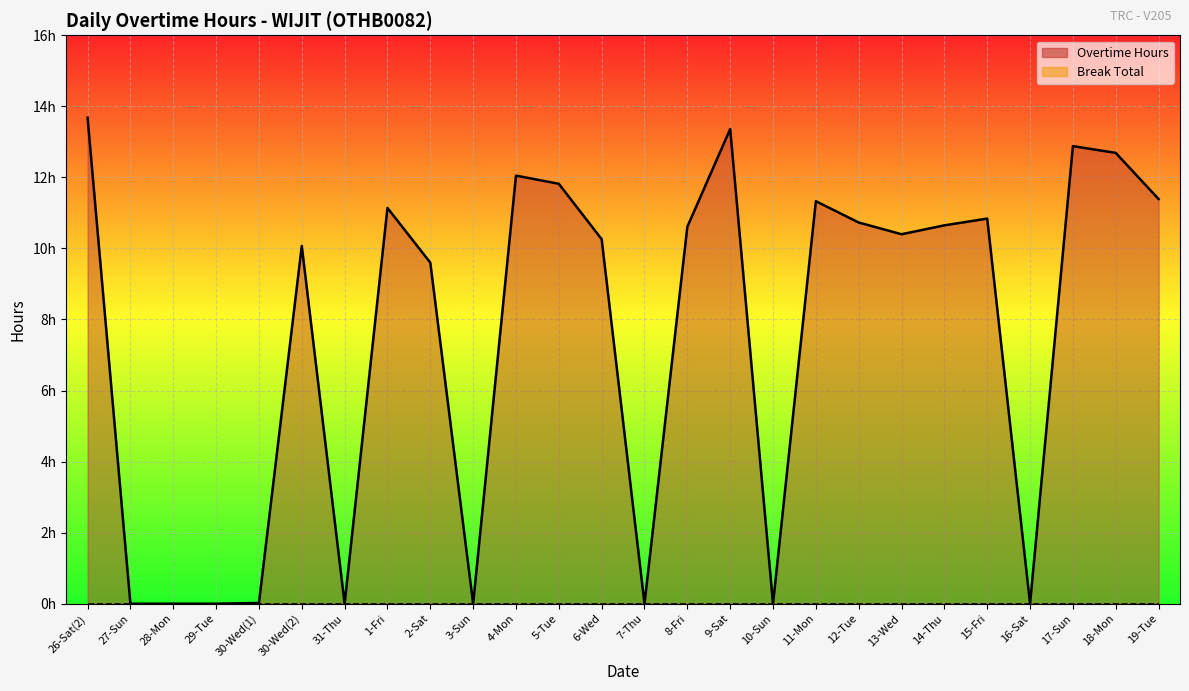

What is the value of the 6th point from the left?

10.1